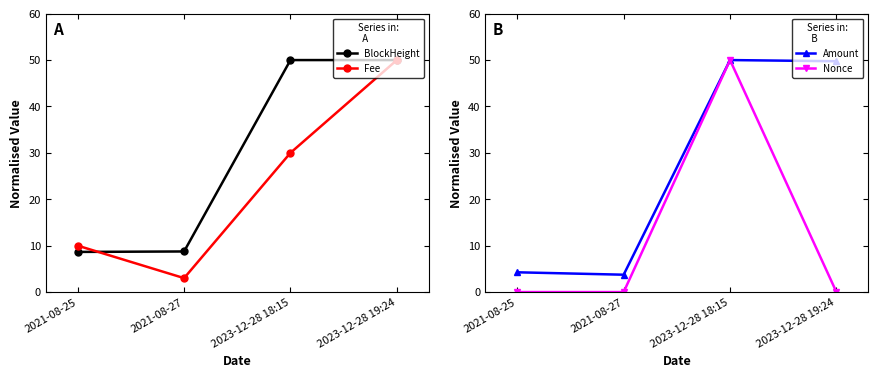

Which series has the largest total across all categories?

BlockHeight